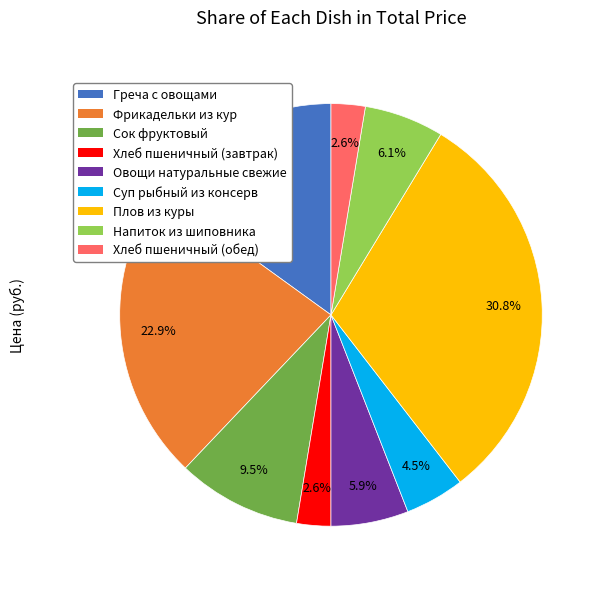

Between Напиток из шиповника and Суп рыбный из консерв, which is larger?

Напиток из шиповника